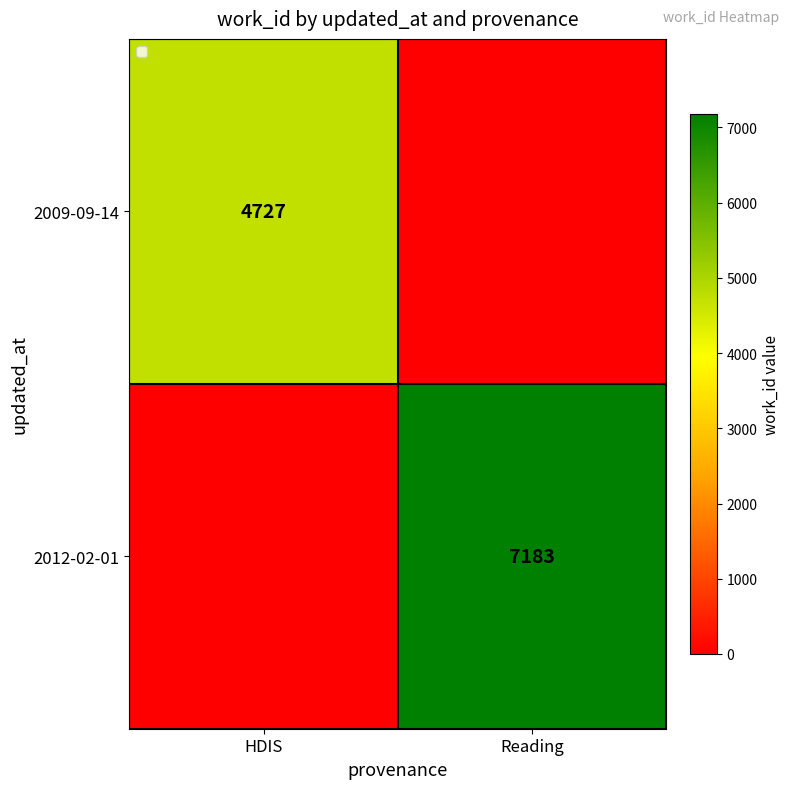

The 2009-09-14 series shows 4727 at HDIS. True or false?

True